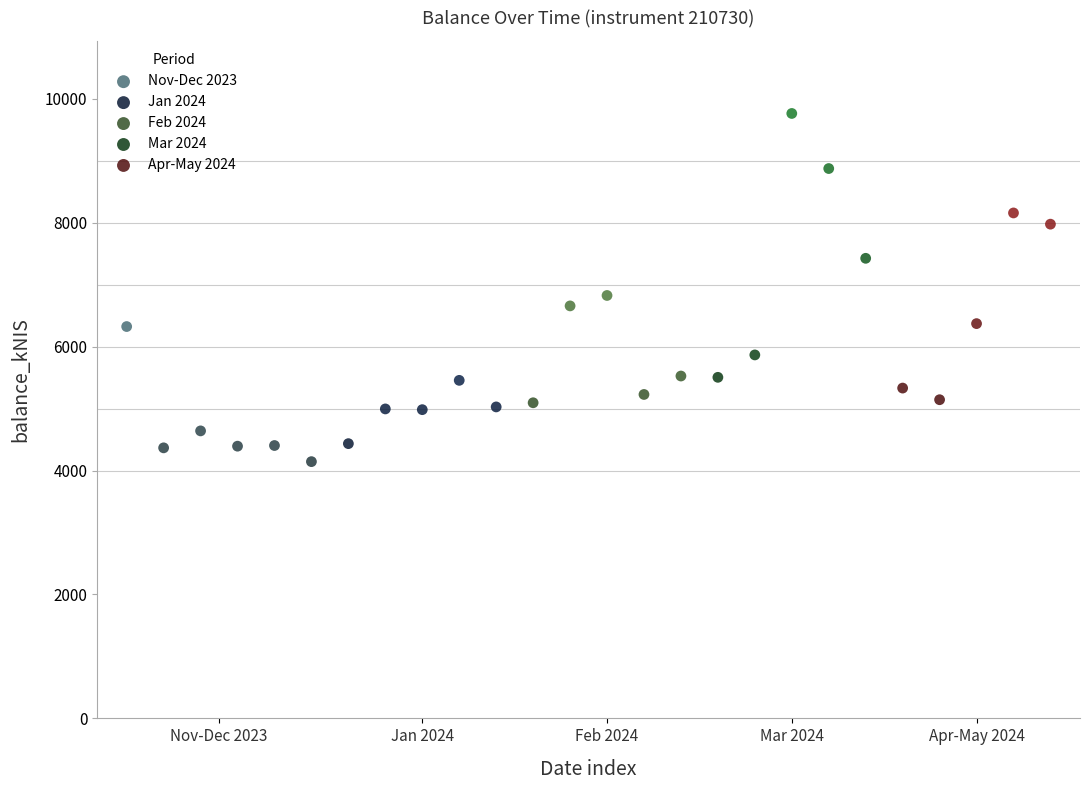

Which series contains the highest Y value?

Mar 2024